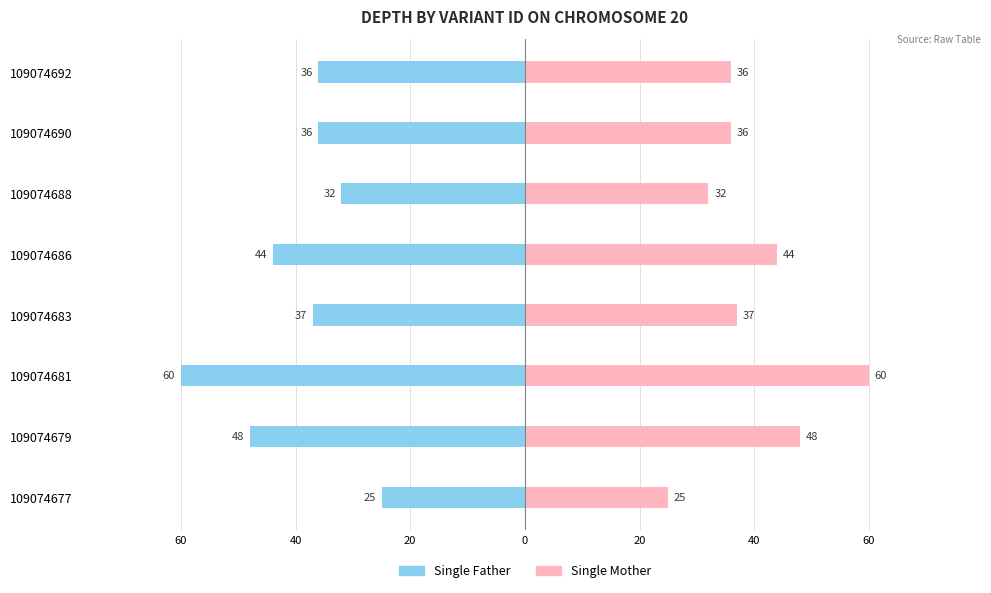

What is the maximum value for Single Mother?

60